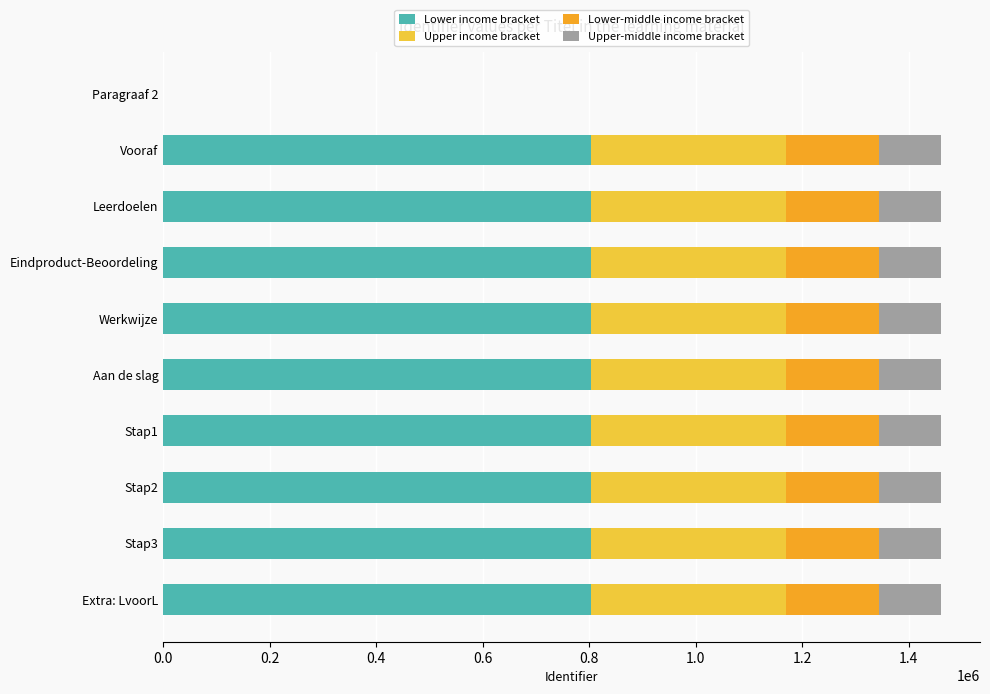

True or false: Lower income bracket has a value of 803663 at Eindproduct-Beoordeling.

True